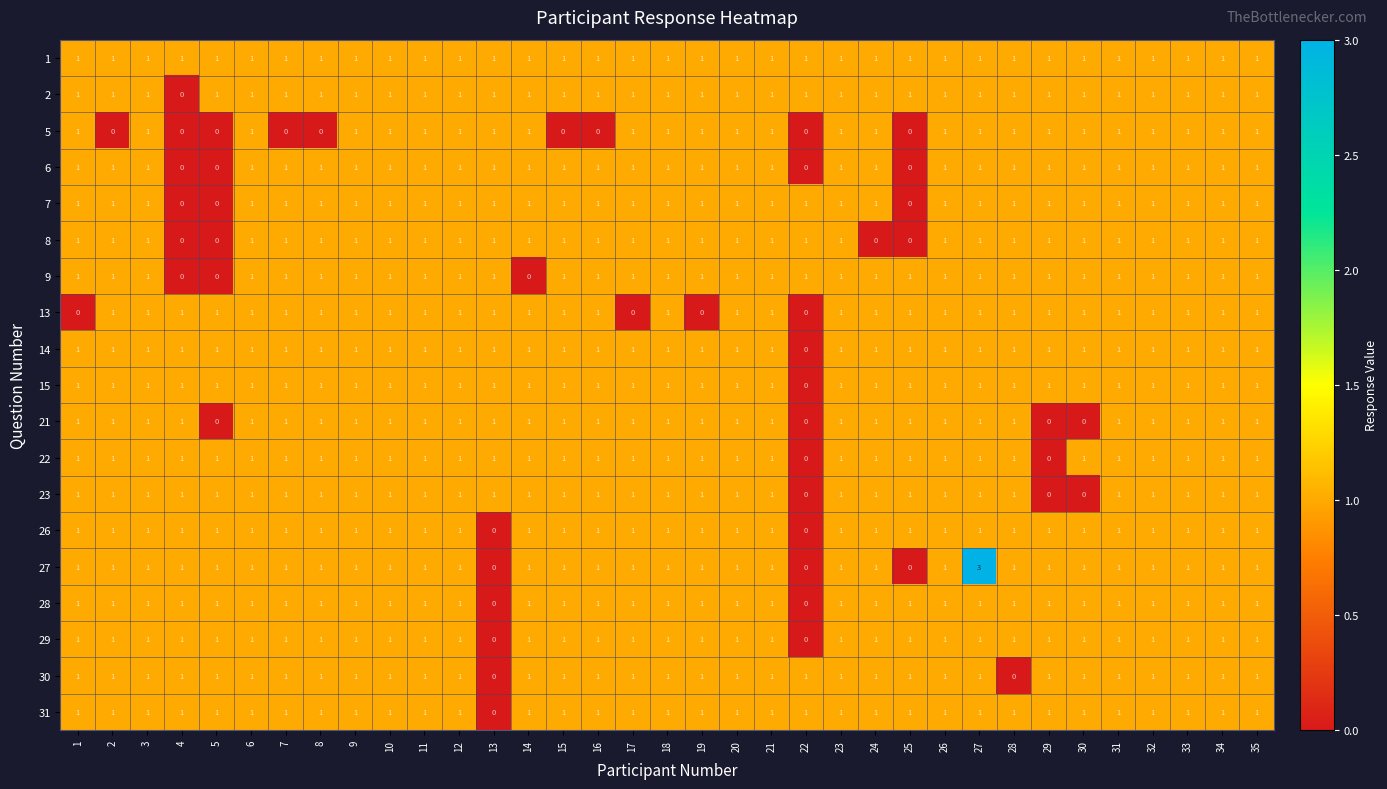

How many distinct data groups are displayed?

19